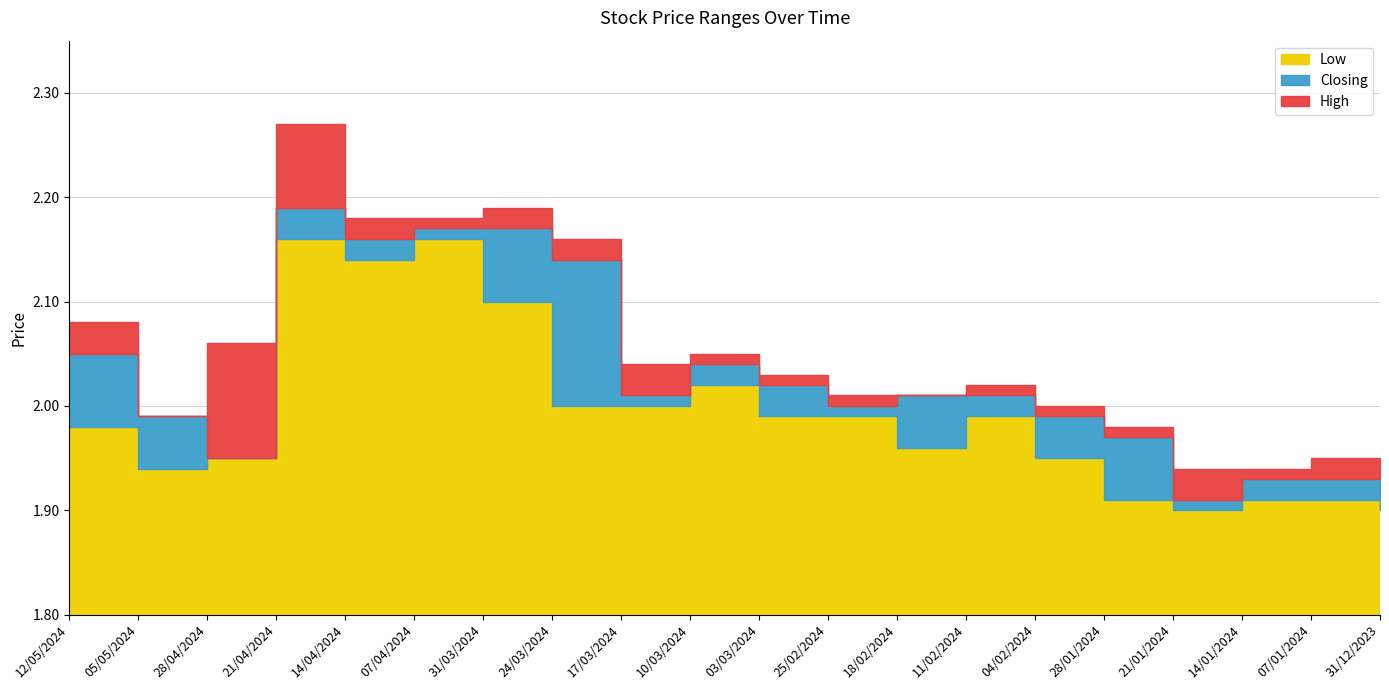

True or false: Low and Closing intersect in this chart.

False